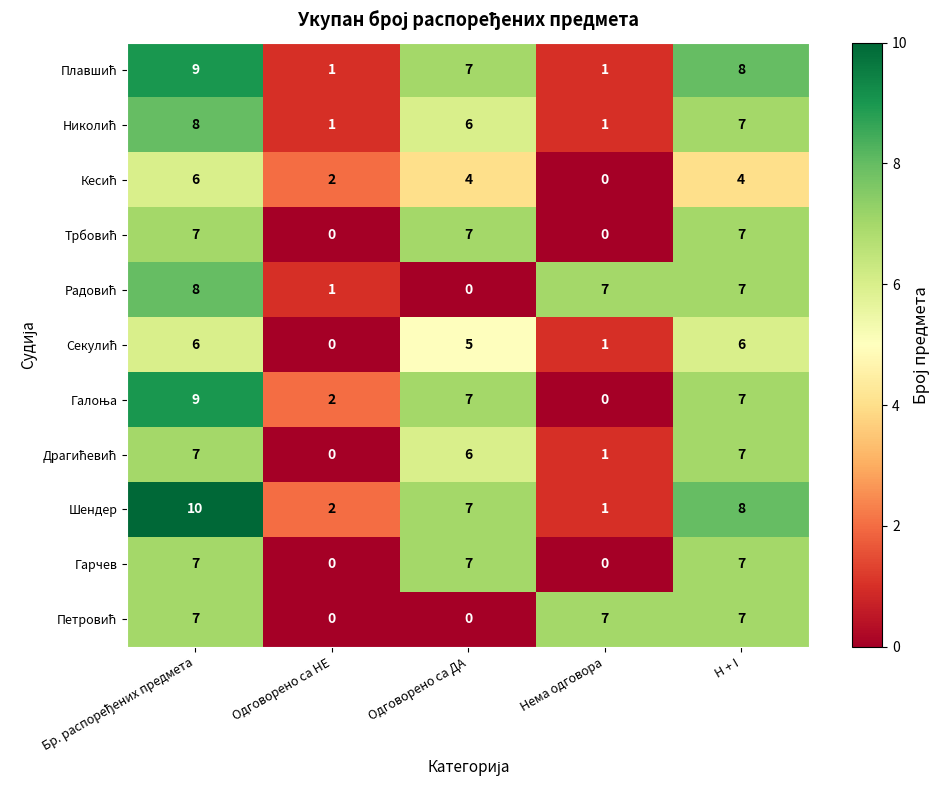

What is the spread (max minus min) of values at Одговорено са ДА?

7